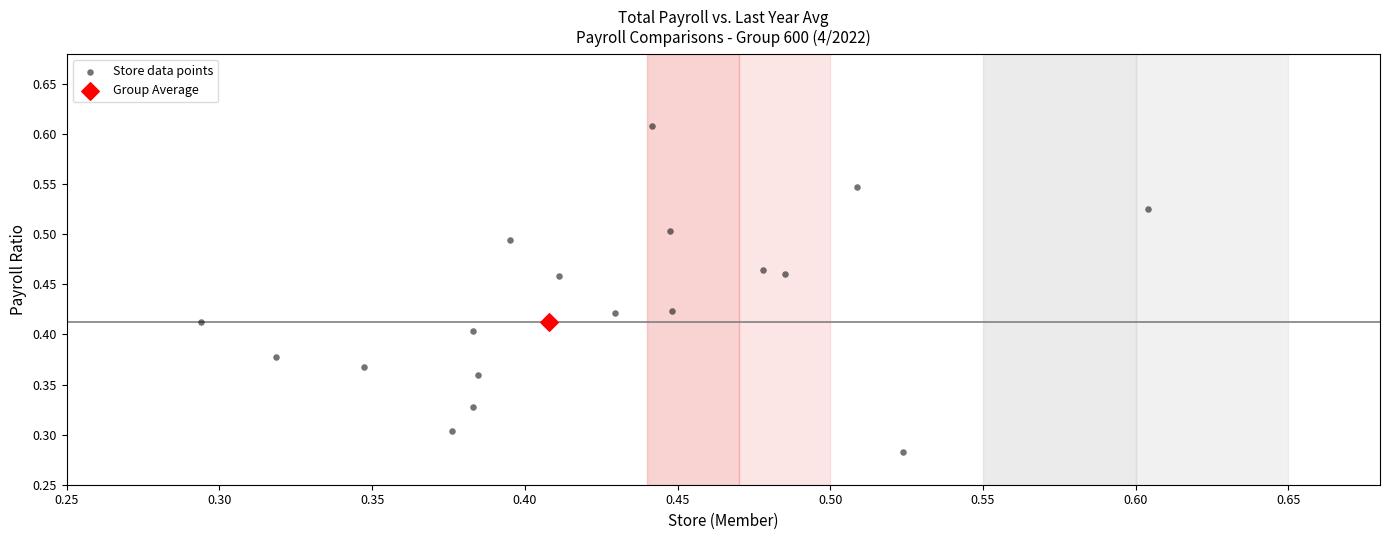

What are all the series names shown in the legend?

Store data points, Group Average